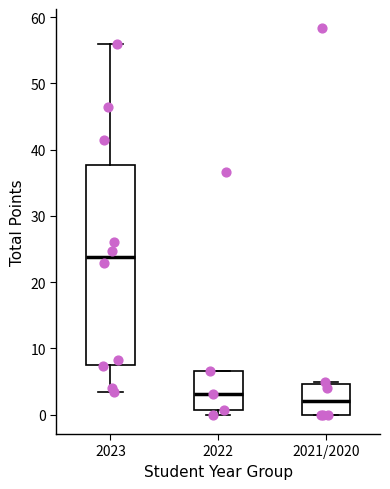

Reading left to right, read every box against the y-axis: the position of its median line, the range the box covers, and the ends of its whiskers. The values are not printed on the chart, so give them approximately, as read against the axis.

2023: median 24, box 8 to 38, whiskers 4 to 56
2022: median 3, box 1 to 7, whiskers 0 to 7
2021/2020: median 2, box 0 to 5, whiskers 0 to 5